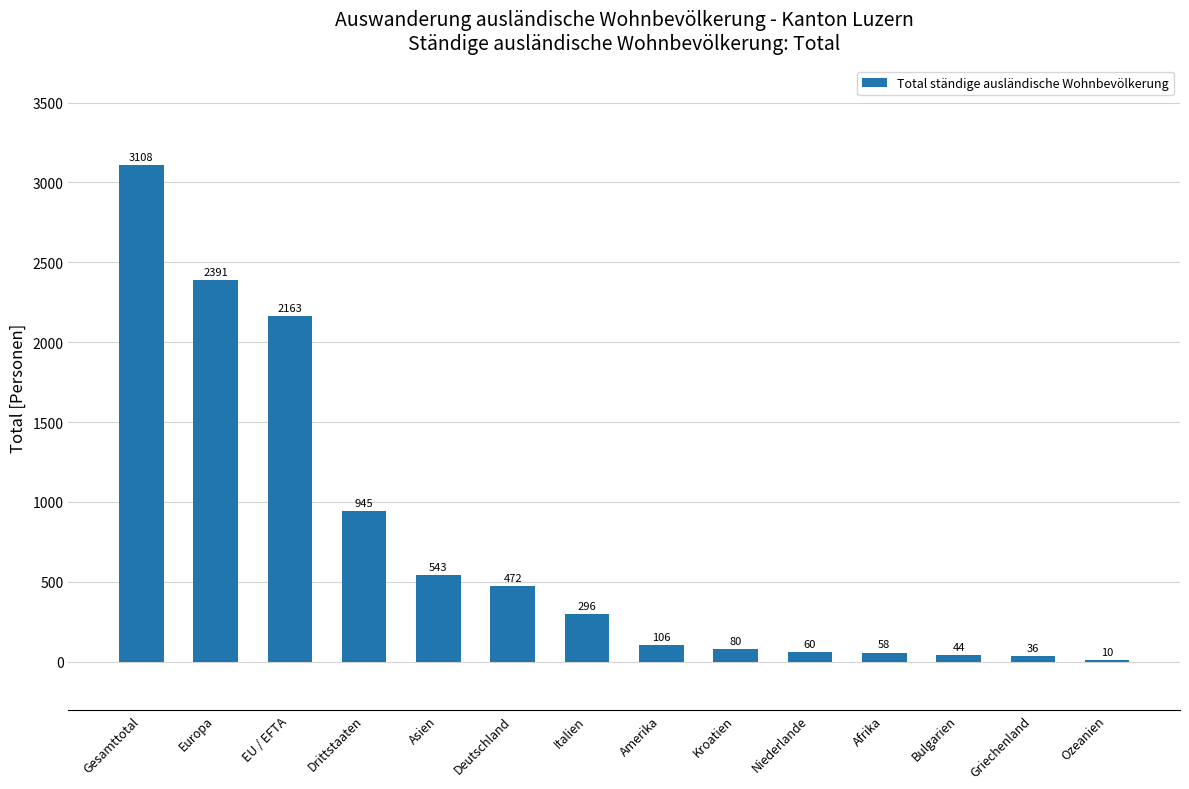

What is the greatest value displayed?

3108